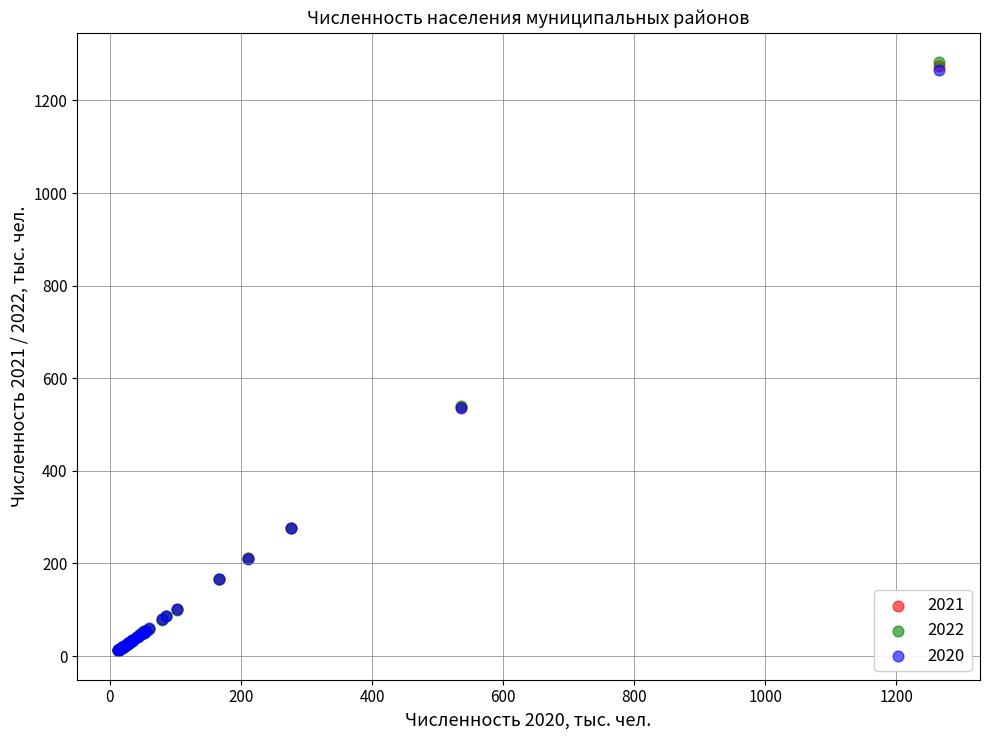

Which series has the largest Y range (max minus min)?

2022